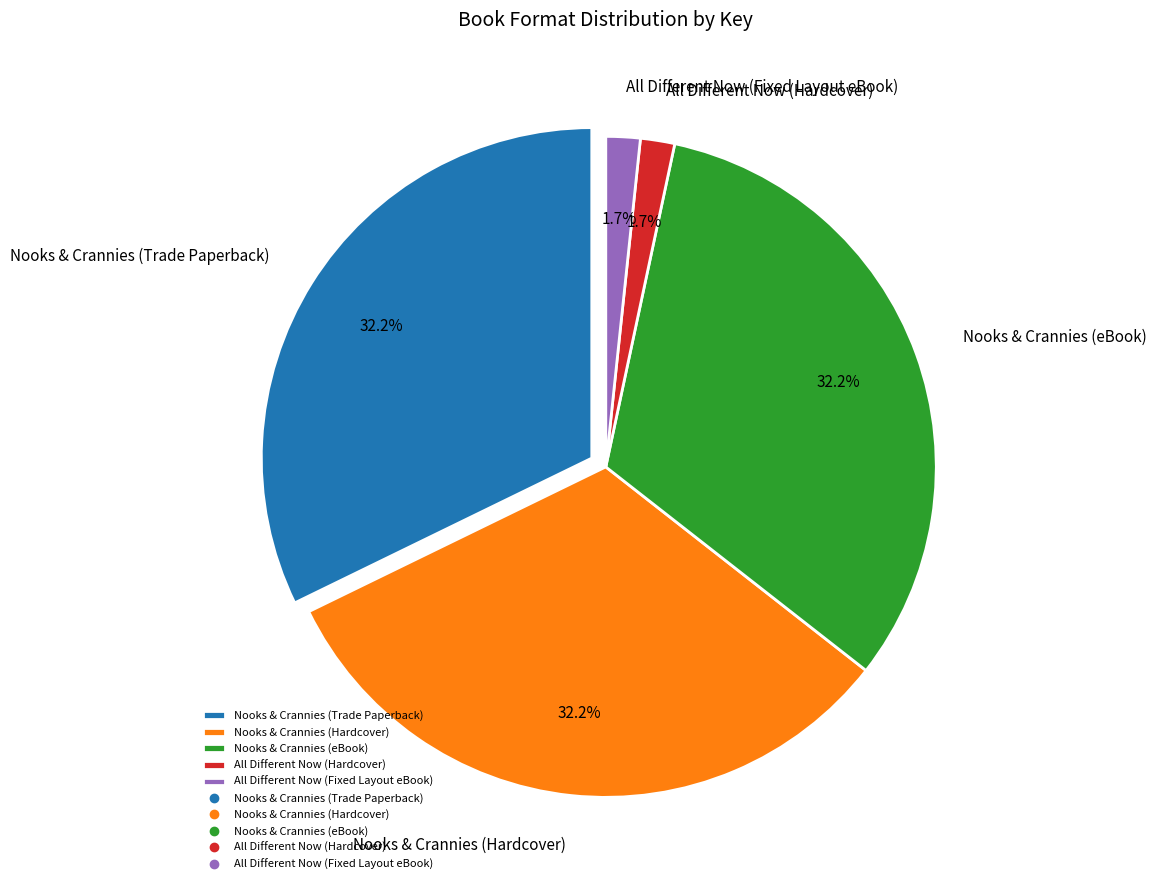

Which has a higher value, All Different Now (Fixed Layout eBook) or Nooks & Crannies (eBook)?

Nooks & Crannies (eBook)